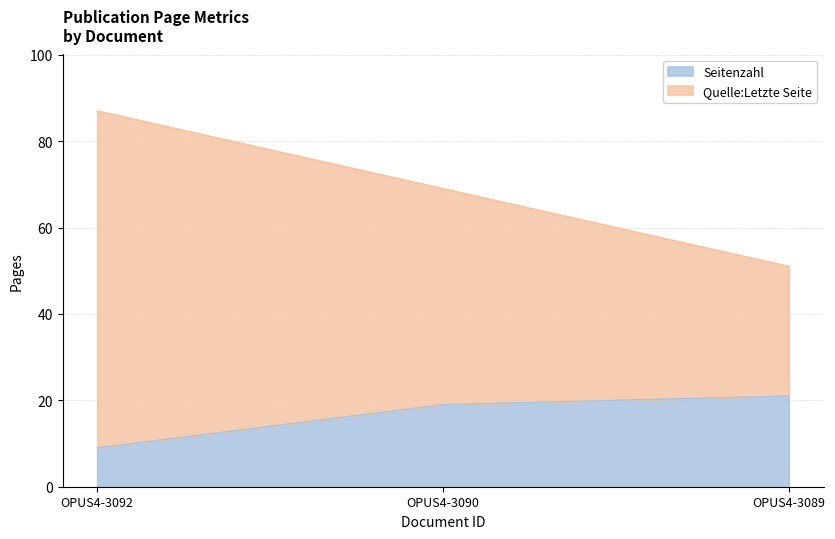

Between OPUS4-3089 and OPUS4-3090, which is larger?

OPUS4-3089